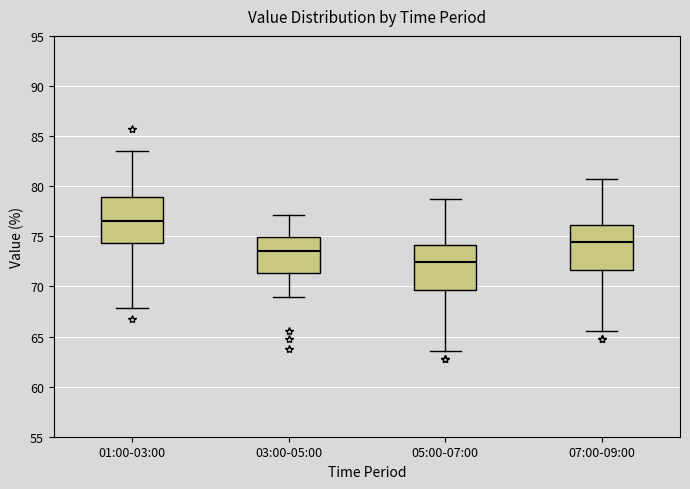

Where is the lower edge of the box for 07:00-09:00 on the y-axis? The values are not printed on the chart, so give them approximately, as read against the axis.

71.5